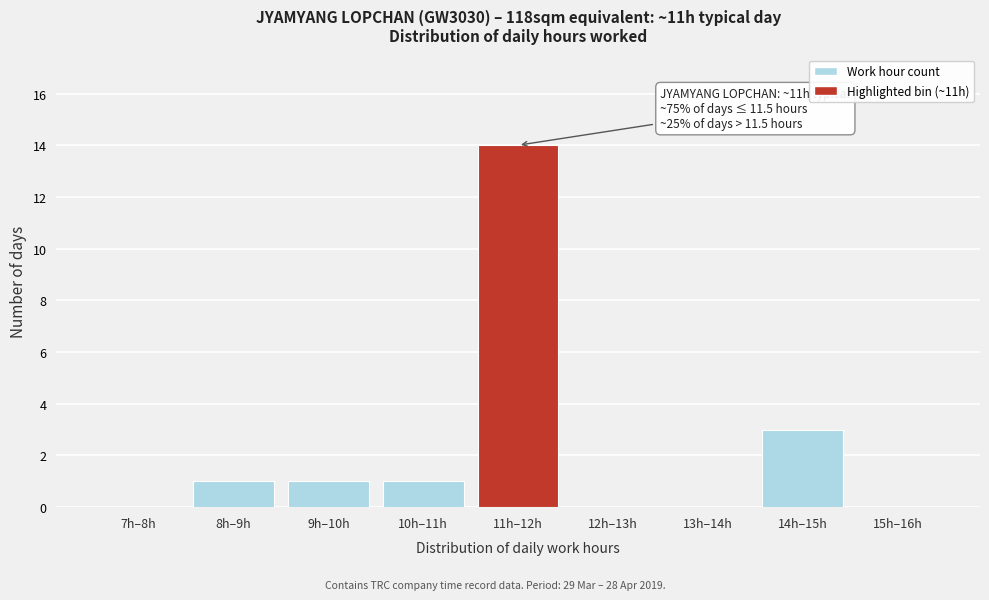

Reading left to right, list all the values displayed in this chart.

7h–8h=0	8h–9h=1	9h–10h=1	10h–11h=1	11h–12h=14	12h–13h=0	13h–14h=0	14h–15h=3	15h–16h=0